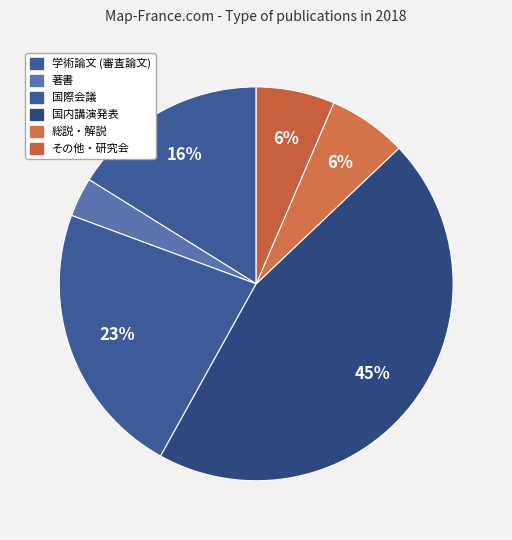

Do 国際会議 and 学術論文 (審査論文) together represent more than half of the pie?

No